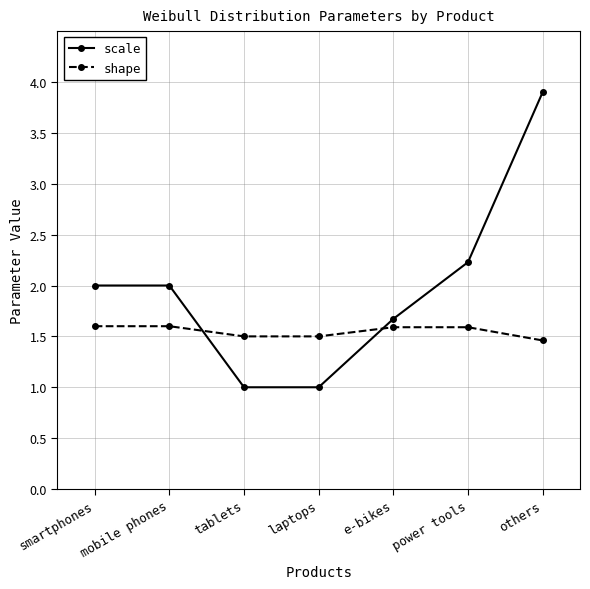

Is it true that scale equals 1.7 at e-bikes?

True